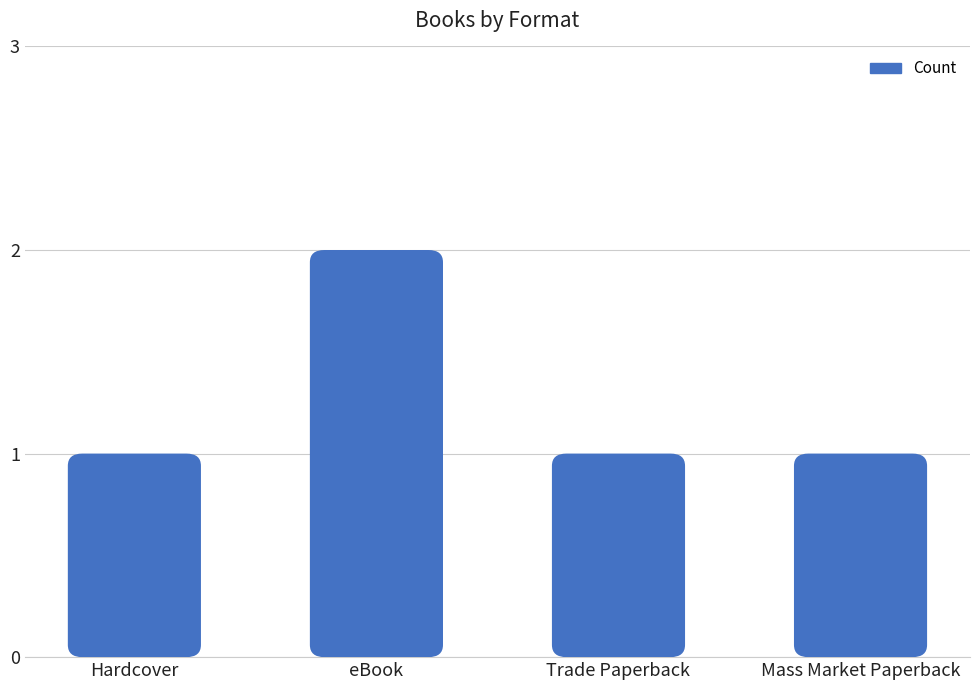

Reading right to left, extract all data points from this chart.

1	1	2	1